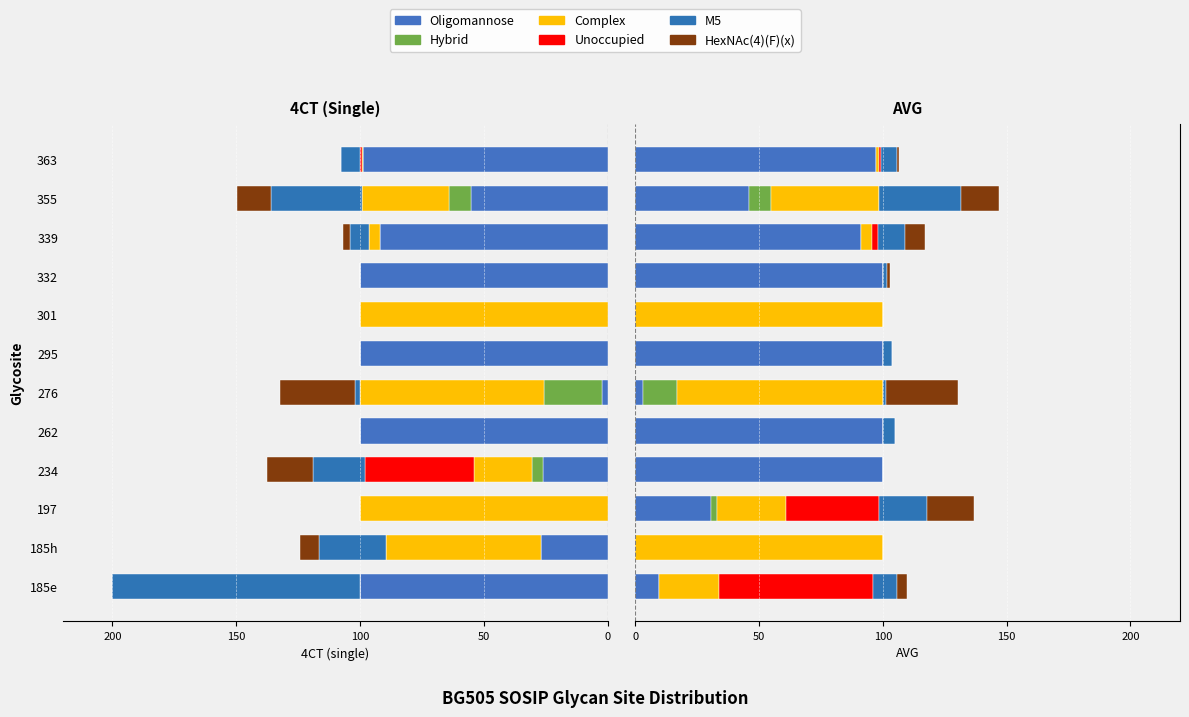

Read the HexNAc(4)(F)(x) value at 355.

15.2